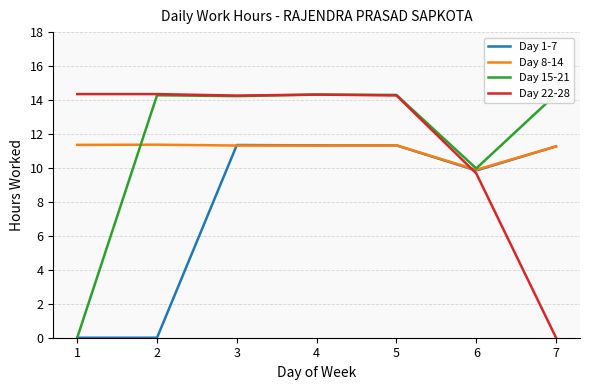

Which category has the lowest value across all series?

1